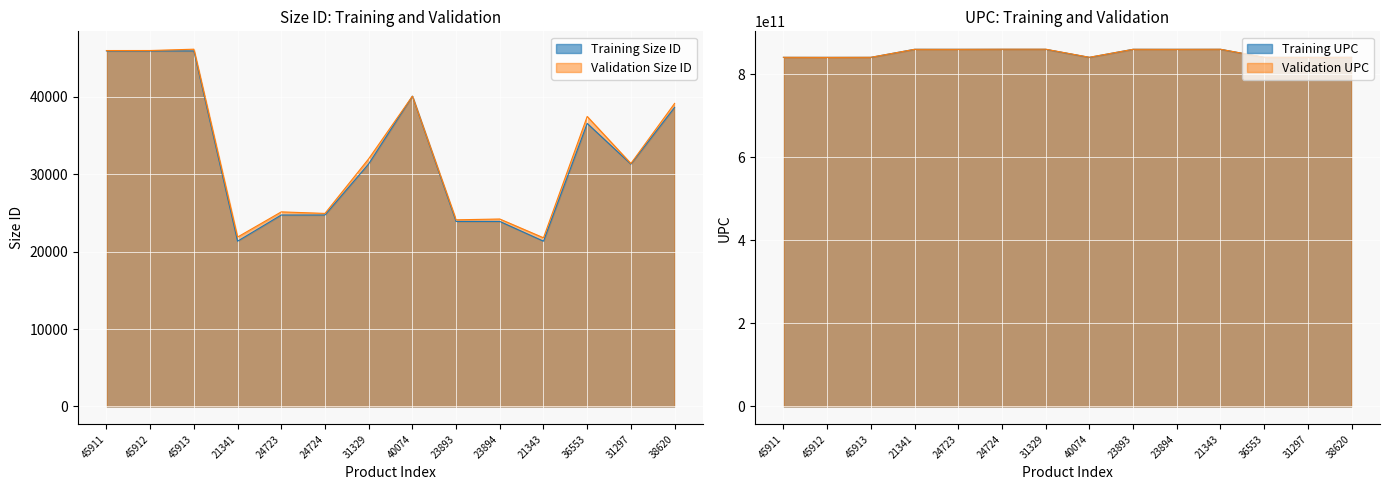

Between 45913 and 23894, which series saw the biggest shift?

UPC